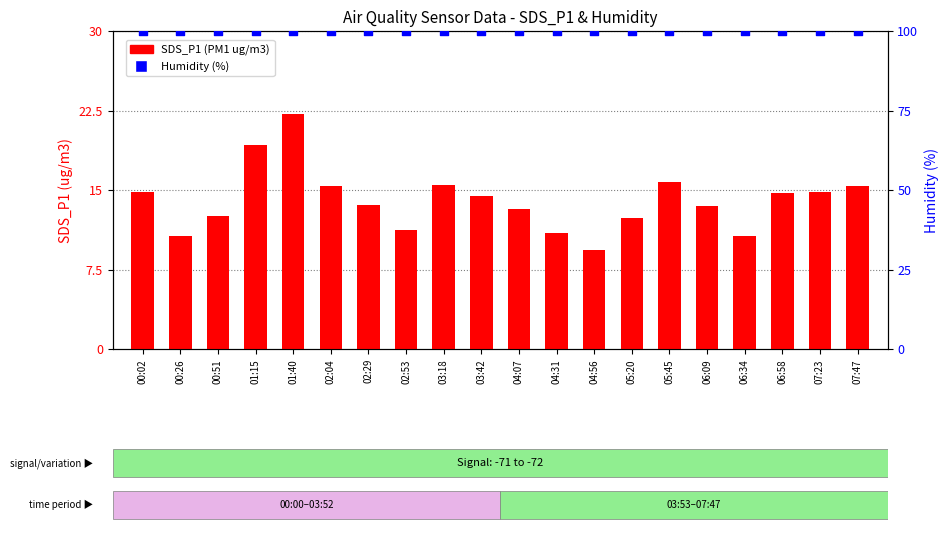

Which series reaches the maximum Y coordinate?

Humidity (%)